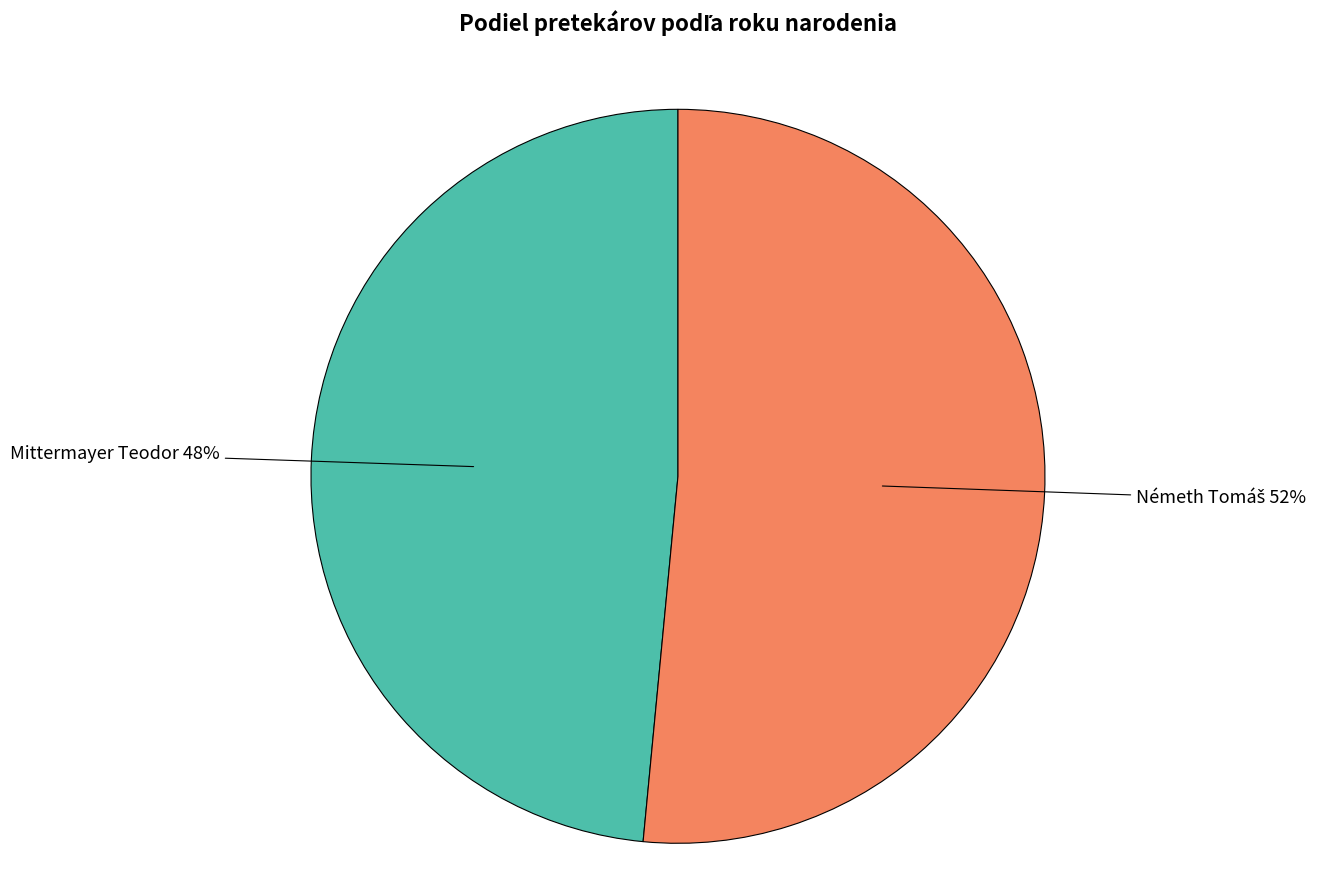

True or false: Mittermayer Teodor accounts for 55% of the total.

False